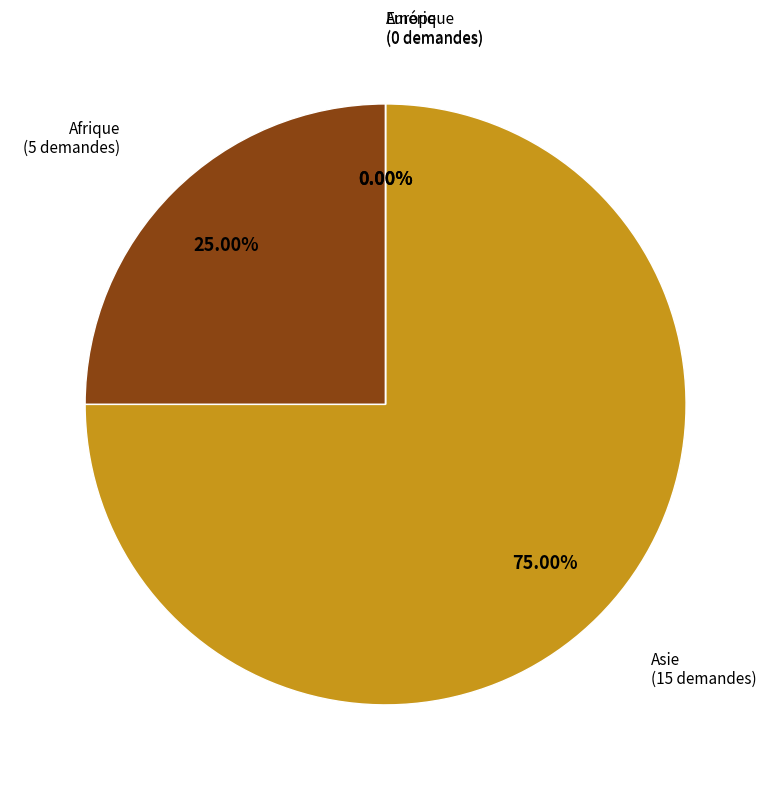

Count the number of slices in the pie.

4